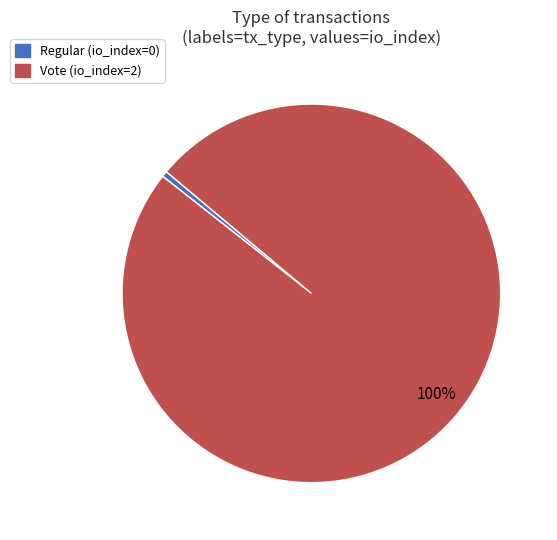

Is it true that Regular is 14% of the pie?

False